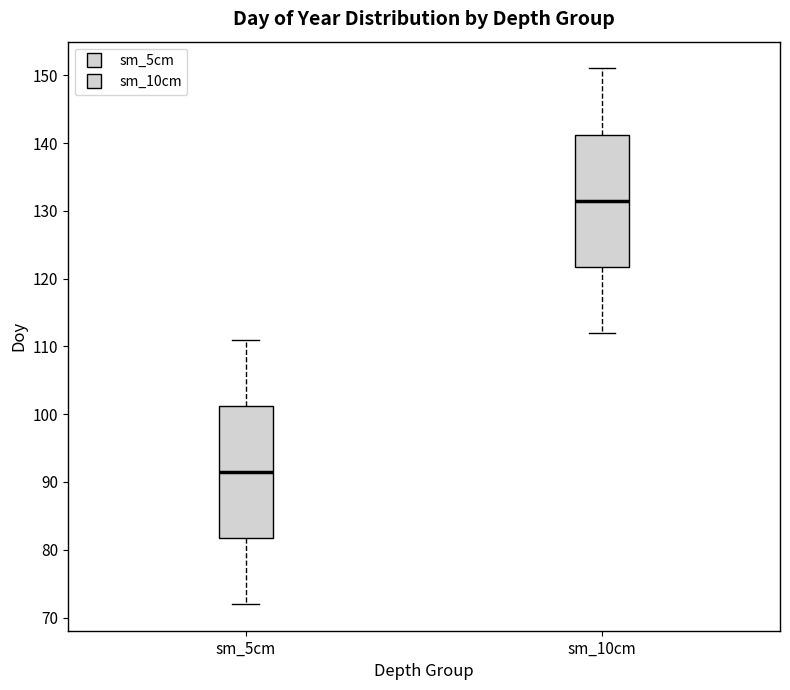

Reading left to right, read every box against the y-axis: the position of its median line, the range the box covers, and the ends of its whiskers. The values are not printed on the chart, so give them approximately, as read against the axis.

sm_5cm: median 92, box 82 to 101, whiskers 72 to 111
sm_10cm: median 132, box 122 to 141, whiskers 112 to 151